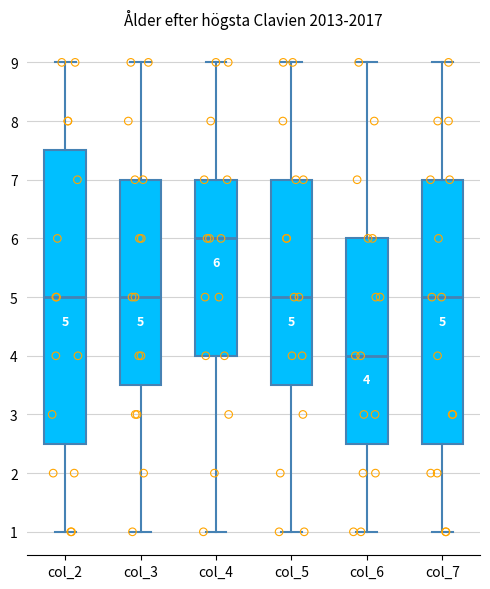

Which box has the highest median line?

col_4